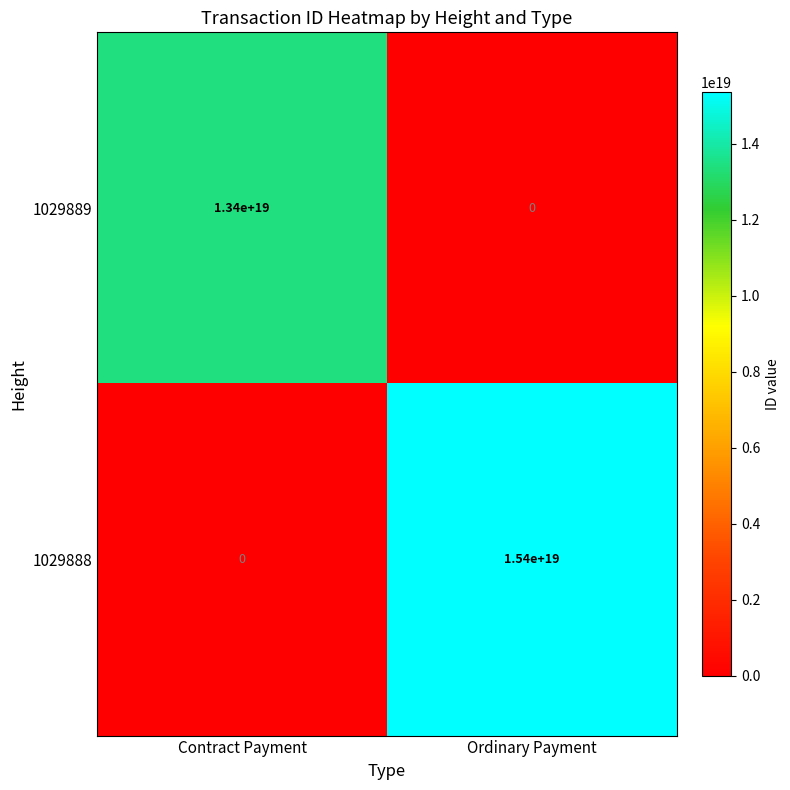

List the series in order of their peak value, lowest first.

1029889, 1029888